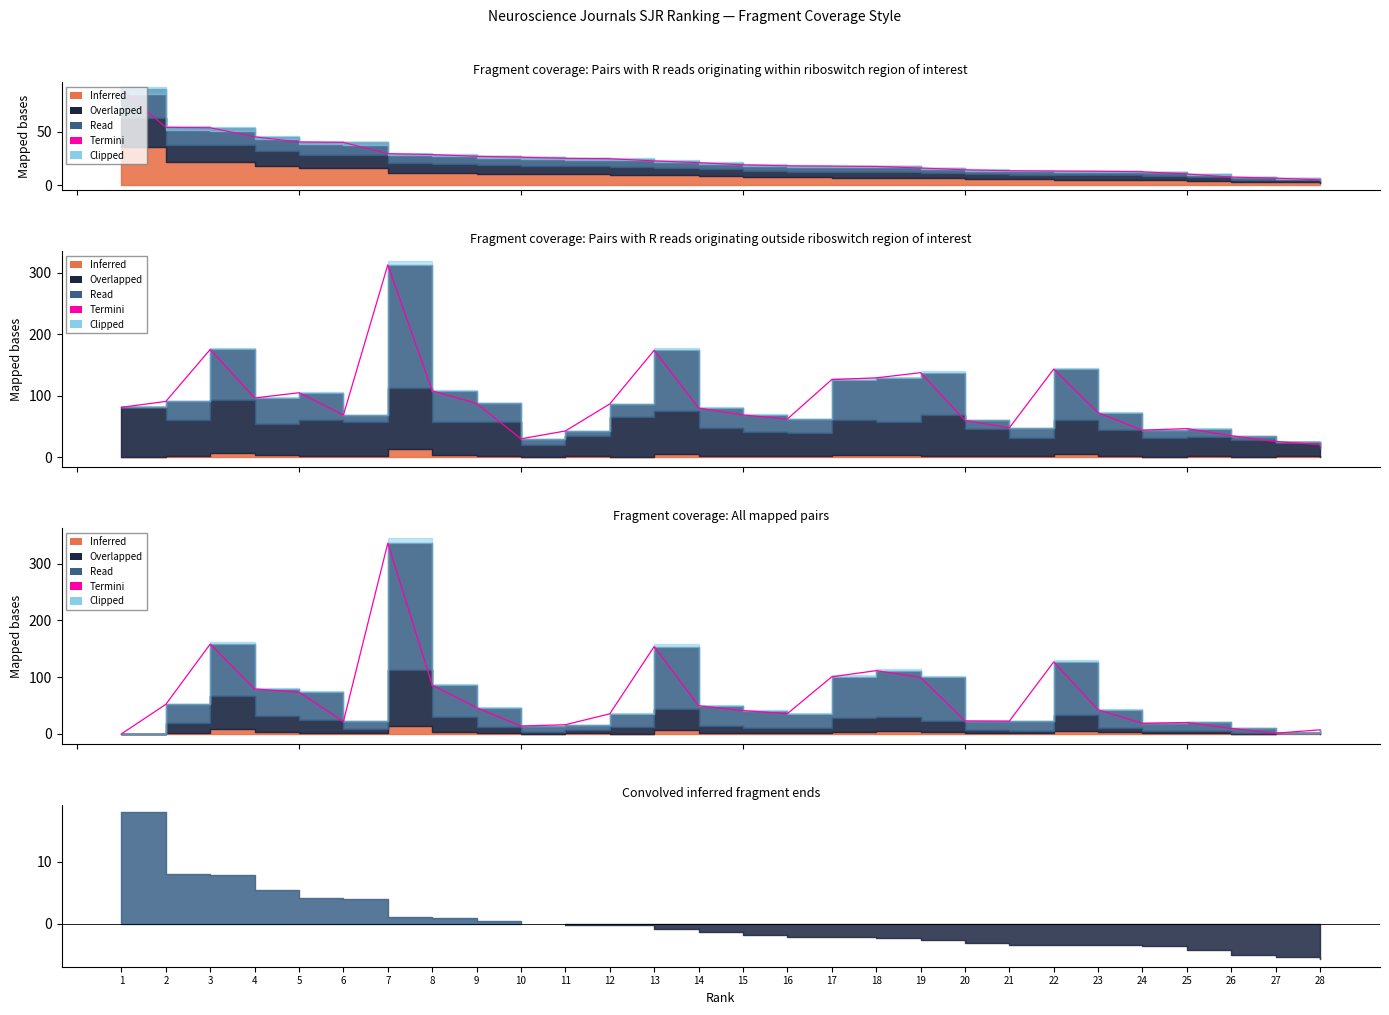

Reading left to right, transcribe all the data shown in this chart.

1=0.2	2=52.2	3=158.3	4=79.2	5=73.4	6=22.0	7=336.0	8=86.1	9=46.3	10=14.0	11=16.3	12=35.5	13=153.9	14=49.7	15=41.2	16=35.8	17=100.6	18=111.5	19=99.8	20=23.0	21=22.6	22=126.8	23=42.5	24=18.8	25=20.2	26=9.7	27=1.3	28=7.3